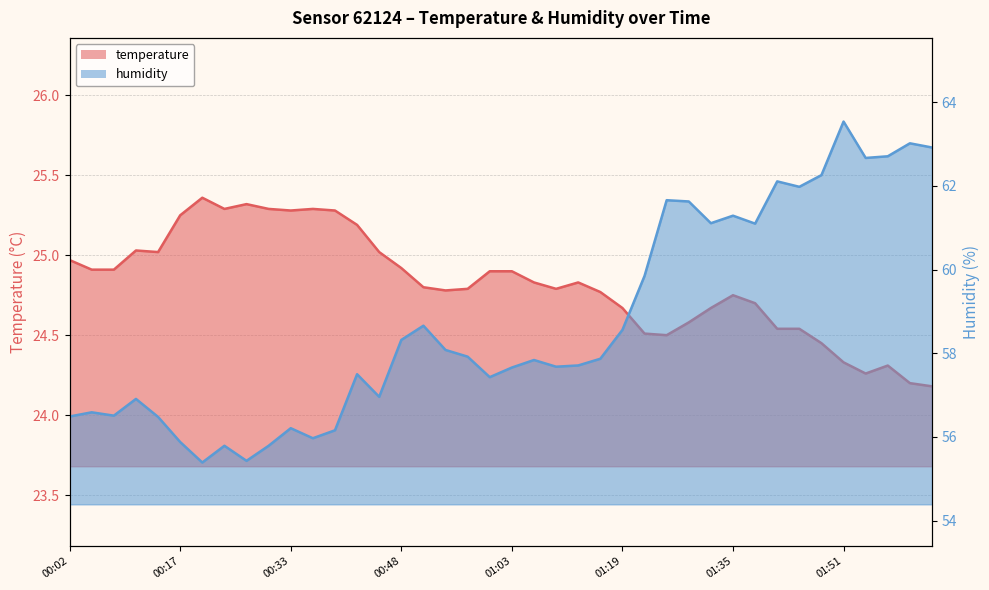

What is the minimum value for temperature?

24.2